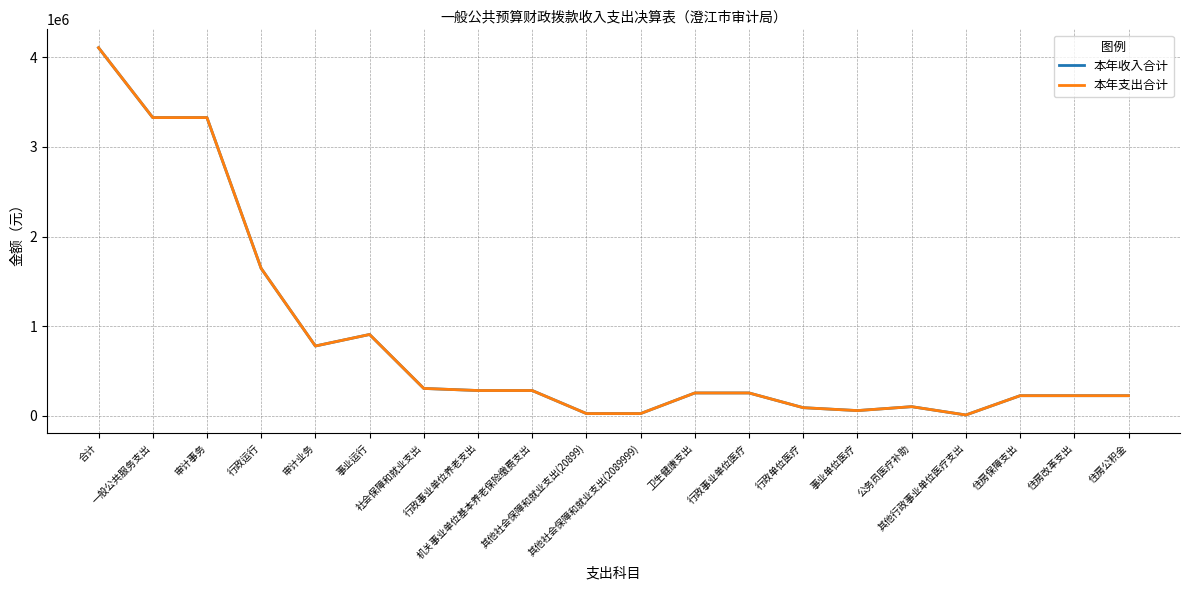

Does the chart have visible grid lines?

Yes